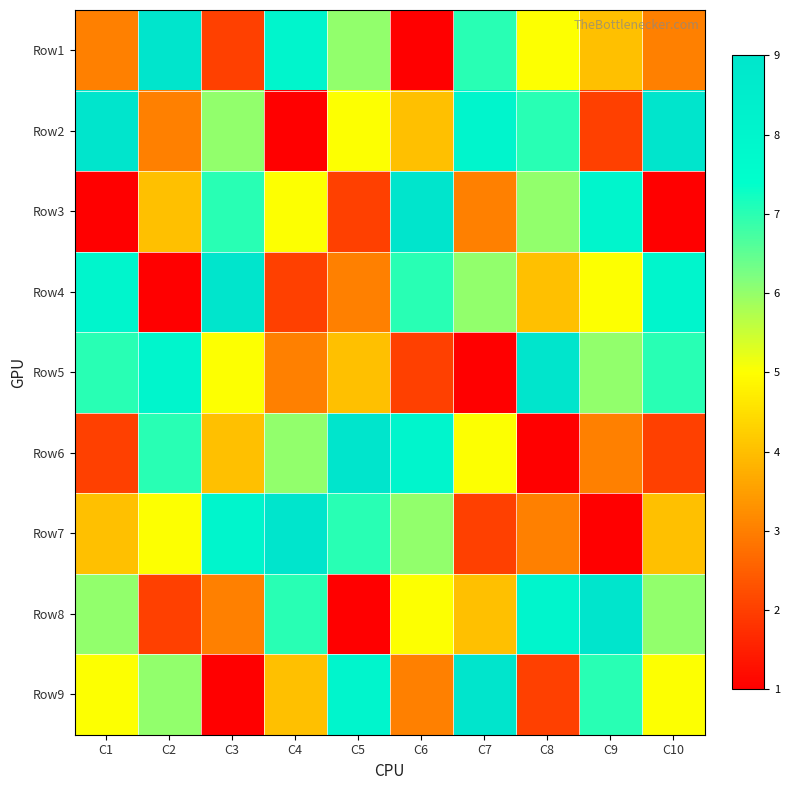

Rank the series at C6 from highest to lowest value.

Row3, Row6, Row4, Row7, Row8, Row2, Row9, Row5, Row1